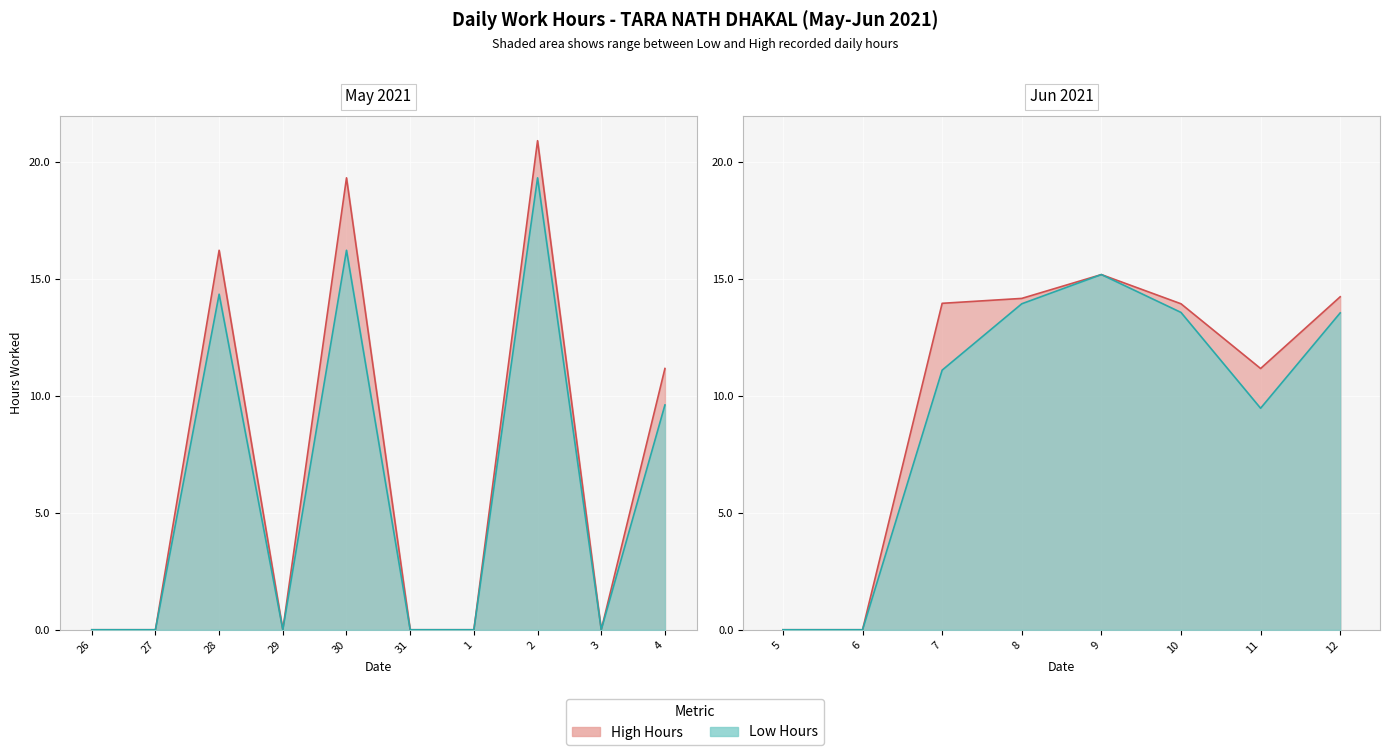

Which series changed the most between 30 and 6?

High (hrs)